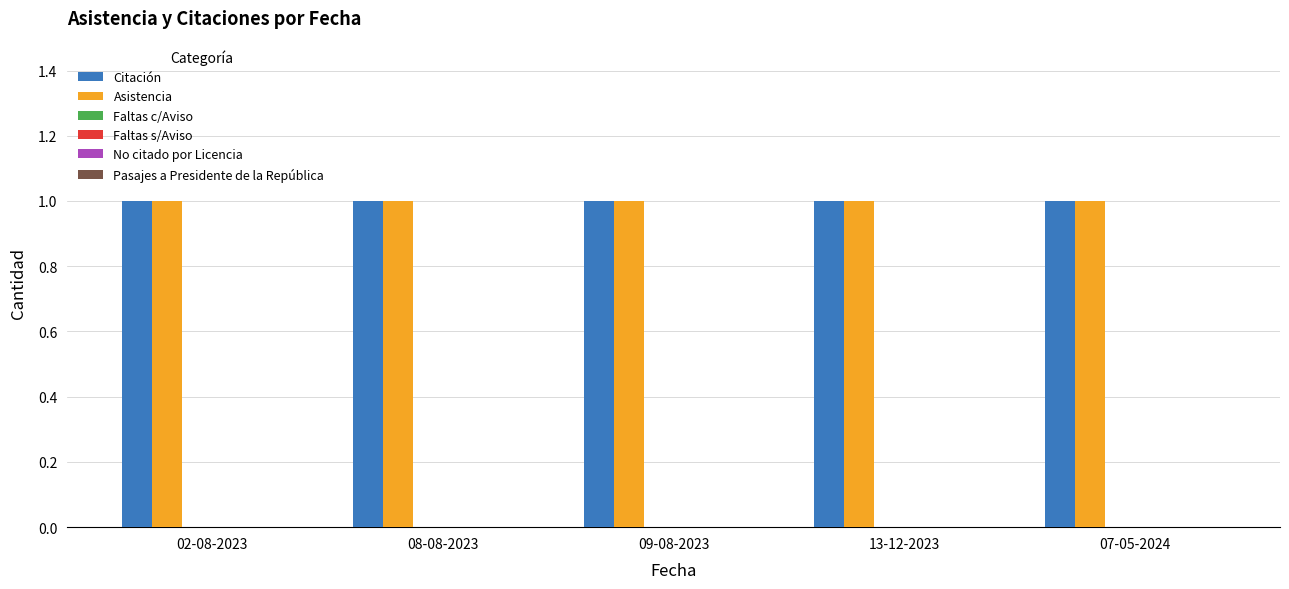

What is the label of the 2nd bar from the left?

08-08-2023